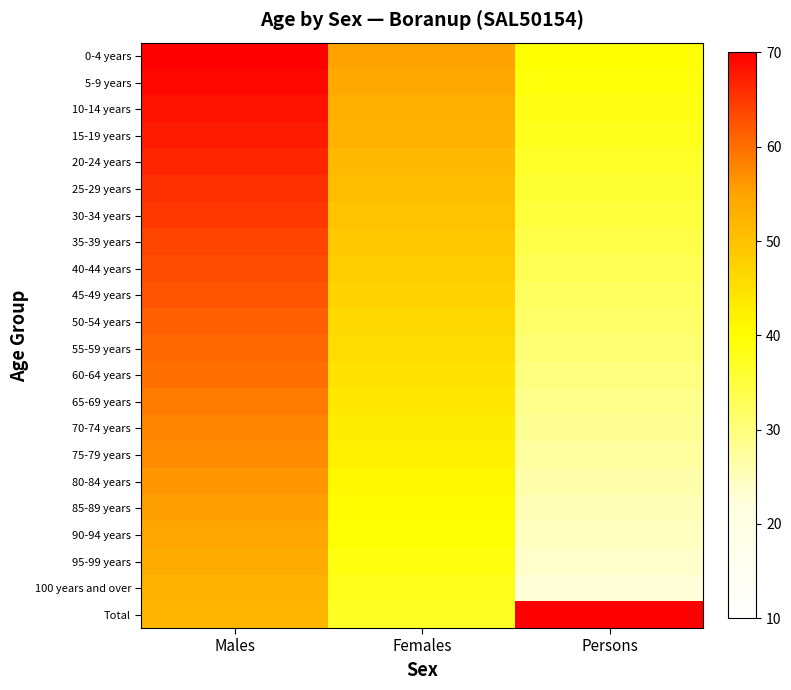

Reading right to left, list all the values displayed in this chart.

0-4 years: Persons=40.0	Females=55.0	Males=70.0
5-9 years: Persons=39.1	Females=54.1	Males=69.1
10-14 years: Persons=38.3	Females=53.3	Males=68.3
15-19 years: Persons=37.4	Females=52.4	Males=67.4
20-24 years: Persons=36.6	Females=51.6	Males=66.6
25-29 years: Persons=35.7	Females=50.7	Males=65.7
30-34 years: Persons=34.9	Females=49.9	Males=64.9
35-39 years: Persons=34.0	Females=49.0	Males=64.0
40-44 years: Persons=33.1	Females=48.1	Males=63.1
45-49 years: Persons=32.3	Females=47.3	Males=62.3
50-54 years: Persons=31.4	Females=46.4	Males=61.4
55-59 years: Persons=30.6	Females=45.6	Males=60.6
60-64 years: Persons=29.7	Females=44.7	Males=59.7
65-69 years: Persons=28.9	Females=43.9	Males=58.9
70-74 years: Persons=28.0	Females=43.0	Males=58.0
75-79 years: Persons=27.1	Females=42.1	Males=57.1
80-84 years: Persons=26.3	Females=41.3	Males=56.3
85-89 years: Persons=25.4	Females=40.4	Males=55.4
90-94 years: Persons=24.6	Females=39.6	Males=54.6
95-99 years: Persons=23.7	Females=38.7	Males=53.7
100 years and over: Persons=22.9	Females=37.9	Males=52.9
Total: Persons=70.0	Females=37.0	Males=52.0